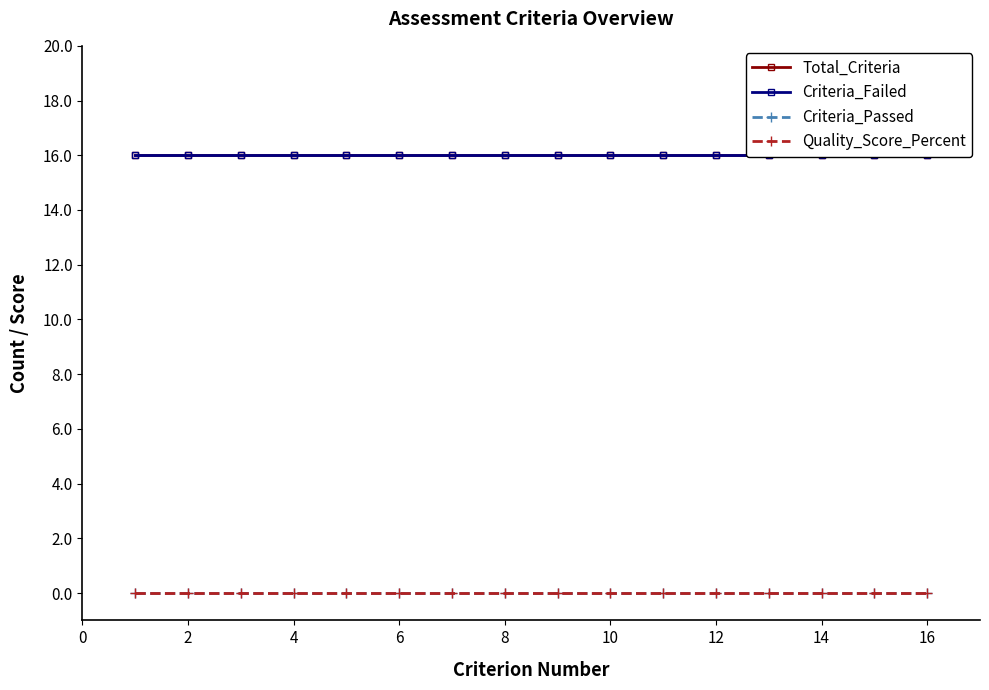

True or false: Criteria_Failed has more than 0 points higher than both neighbors.

False